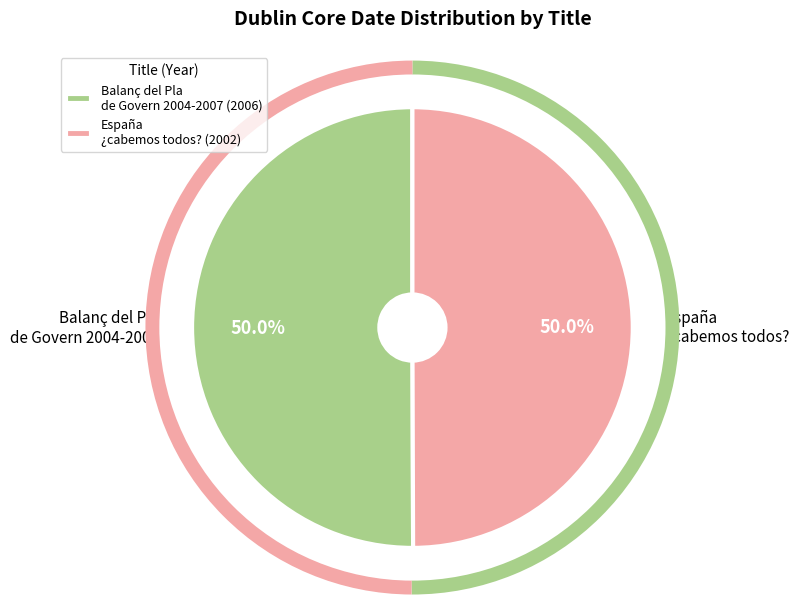

Combined, do España ¿cabemos todos? and Balanç del Pla de Govern 2004-2007 account for over 50%?

Yes